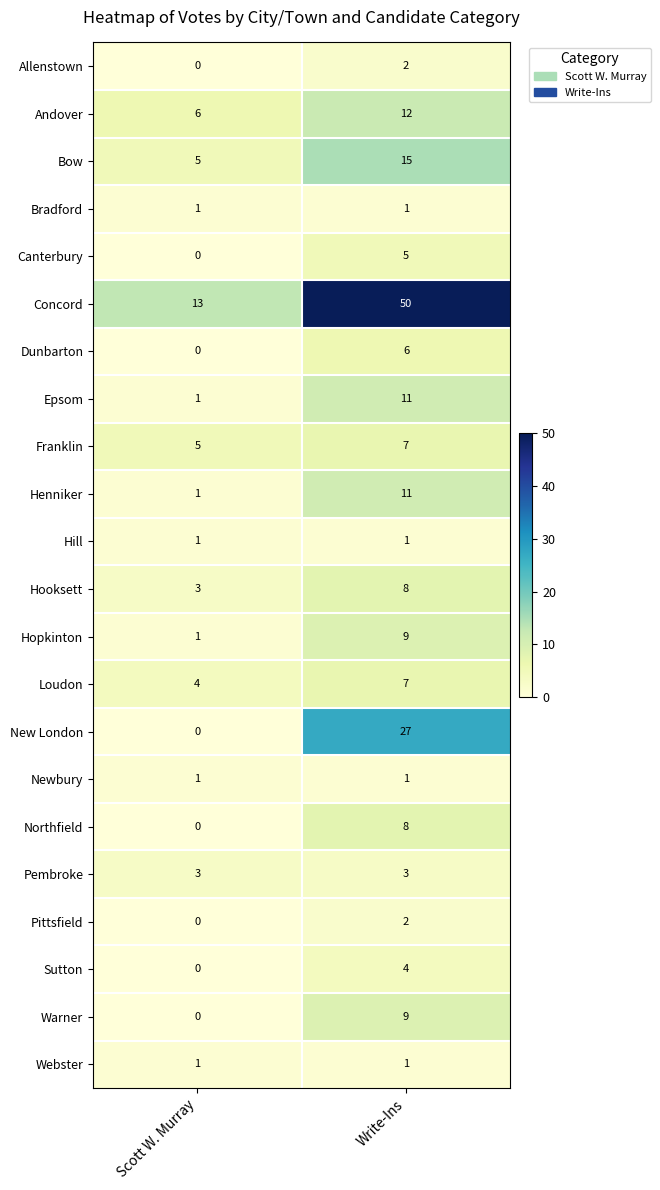

What is the difference between the highest and lowest values at Write-Ins?

49